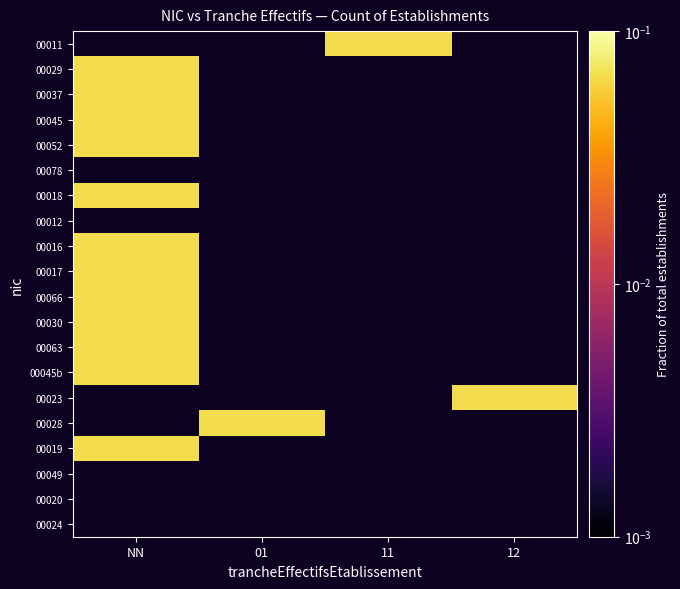

How many distinct data groups are displayed?

20